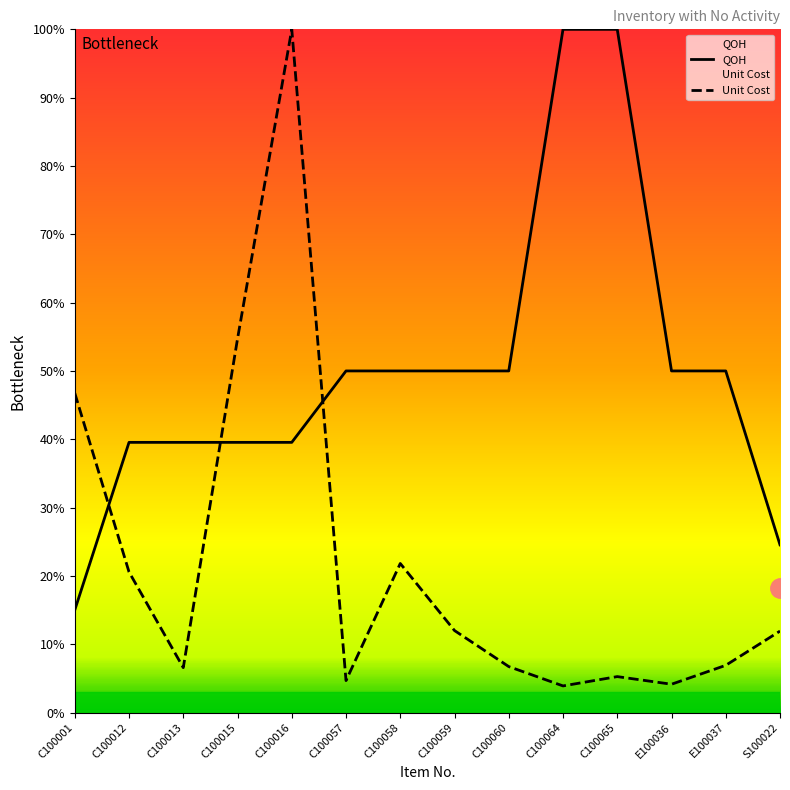

What are all the series names shown in the legend?

QOH, Unit Cost